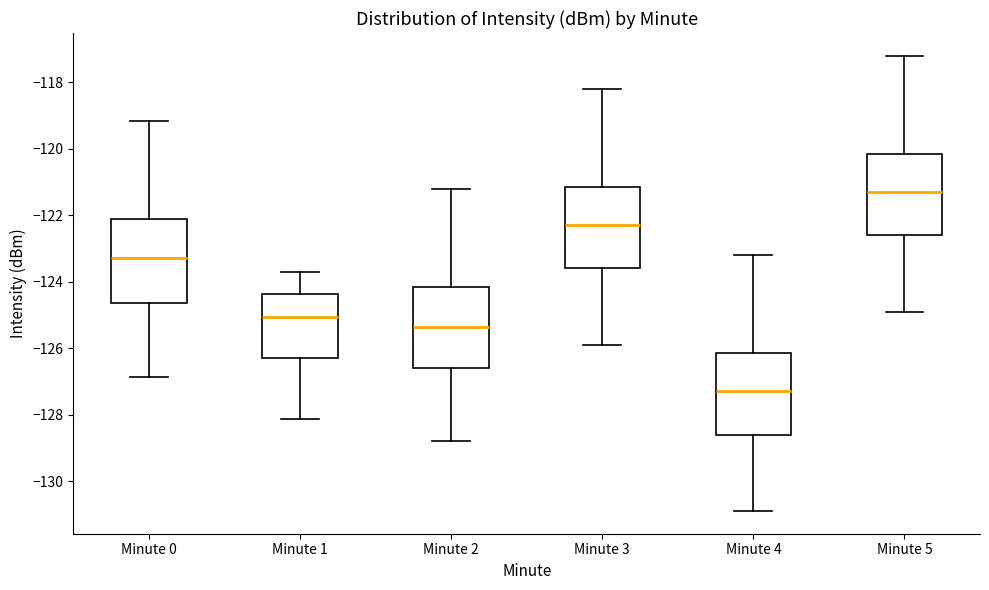

Reading left to right, transcribe this box plot: for each box, give where its median line is, the range the box spans, and where its two whiskers end, as read against the y-axis. The values are not printed on the chart, so give them approximately, as read against the axis.

Minute 0: median -123.2, box -124.6 to -122.2, whiskers -126.8 to -119.2
Minute 1: median -125.0, box -126.2 to -124.4, whiskers -128.2 to -123.6
Minute 2: median -125.4, box -126.6 to -124.2, whiskers -128.8 to -121.2
Minute 3: median -122.2, box -123.6 to -121.2, whiskers -125.8 to -118.2
Minute 4: median -127.2, box -128.6 to -126.2, whiskers -130.8 to -123.2
Minute 5: median -121.2, box -122.6 to -120.2, whiskers -124.8 to -117.2